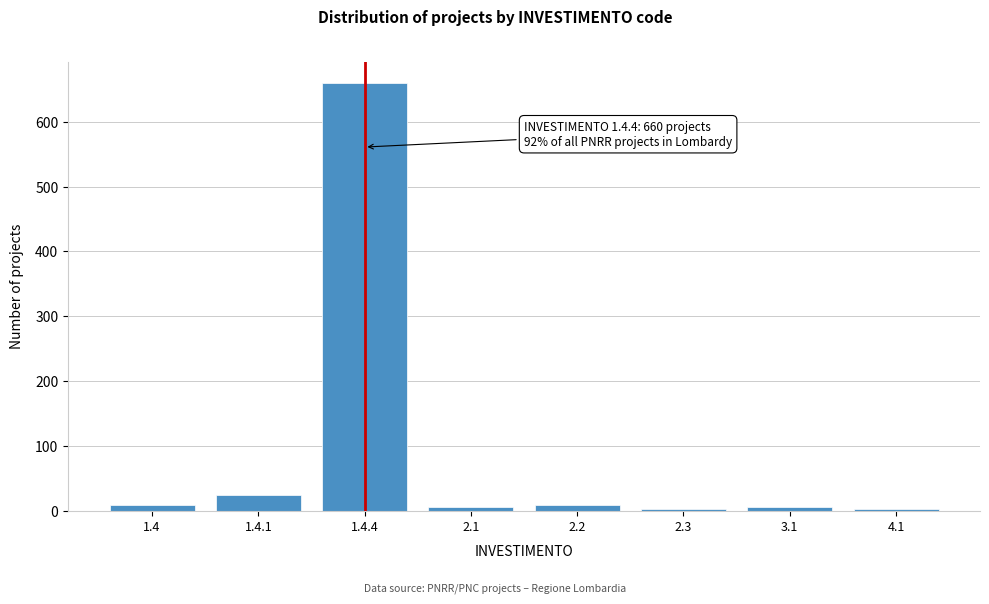

What is the difference between the second highest and second lowest values?

21